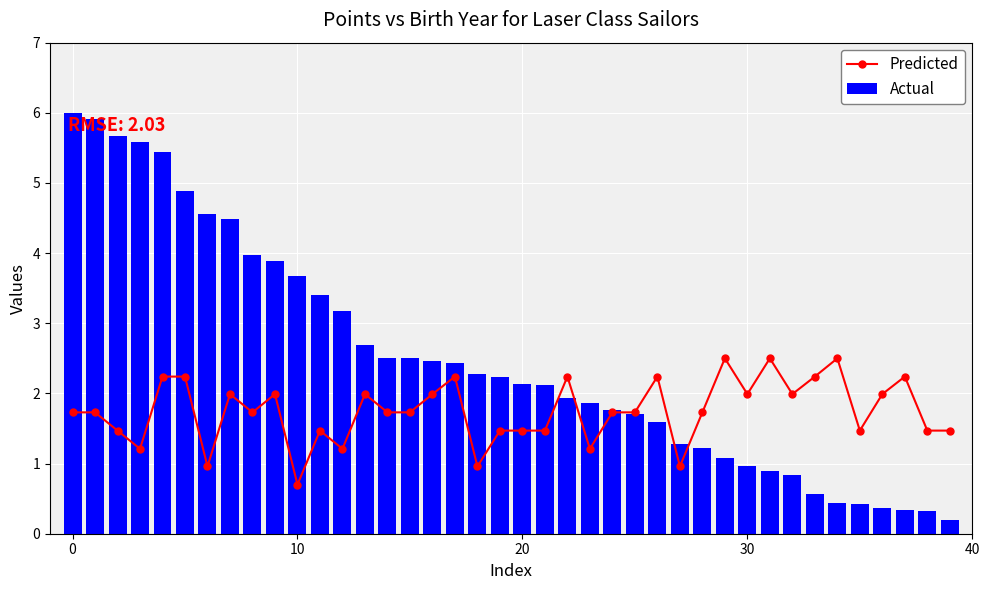

Which series has the largest total across all categories?

Actual